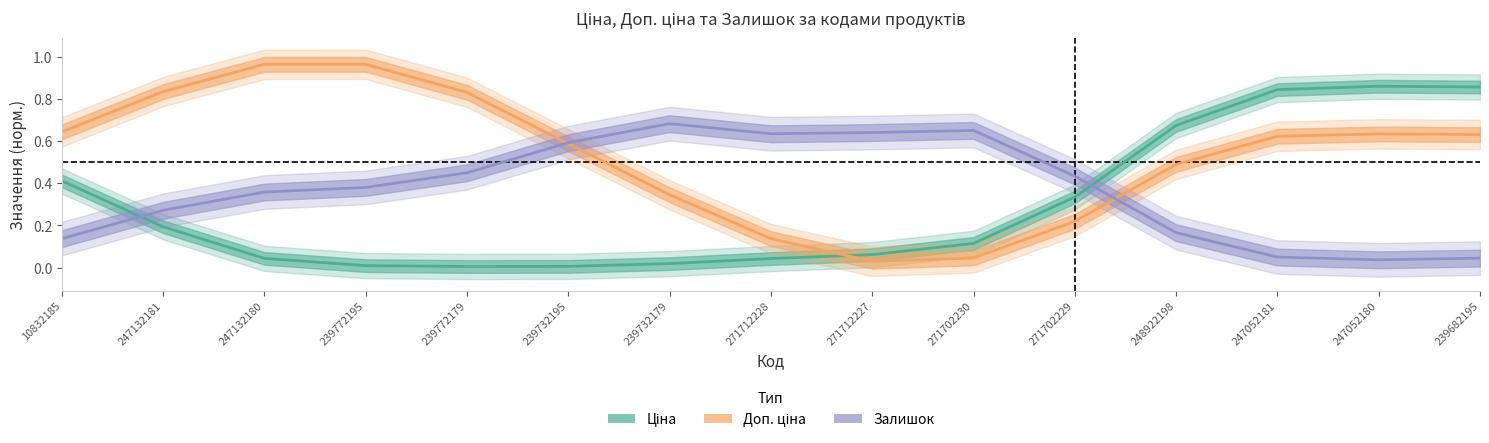

True or false: Залишок has a value of 0.3 at 247132181.

True